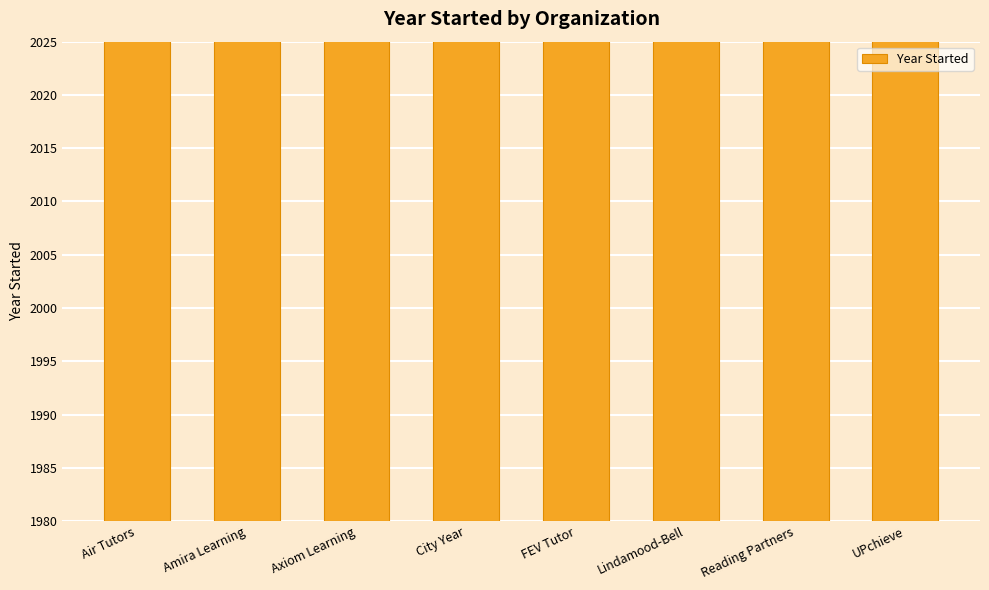

Where is the data nearest to the value 2002?

Reading Partners